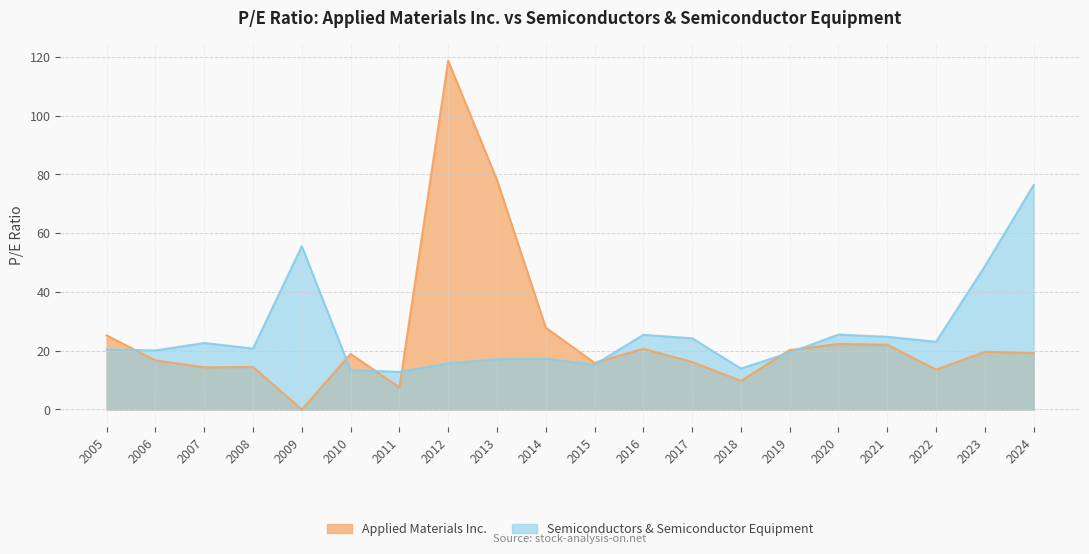

What is the spread (max minus min) of values at 2016?

4.7